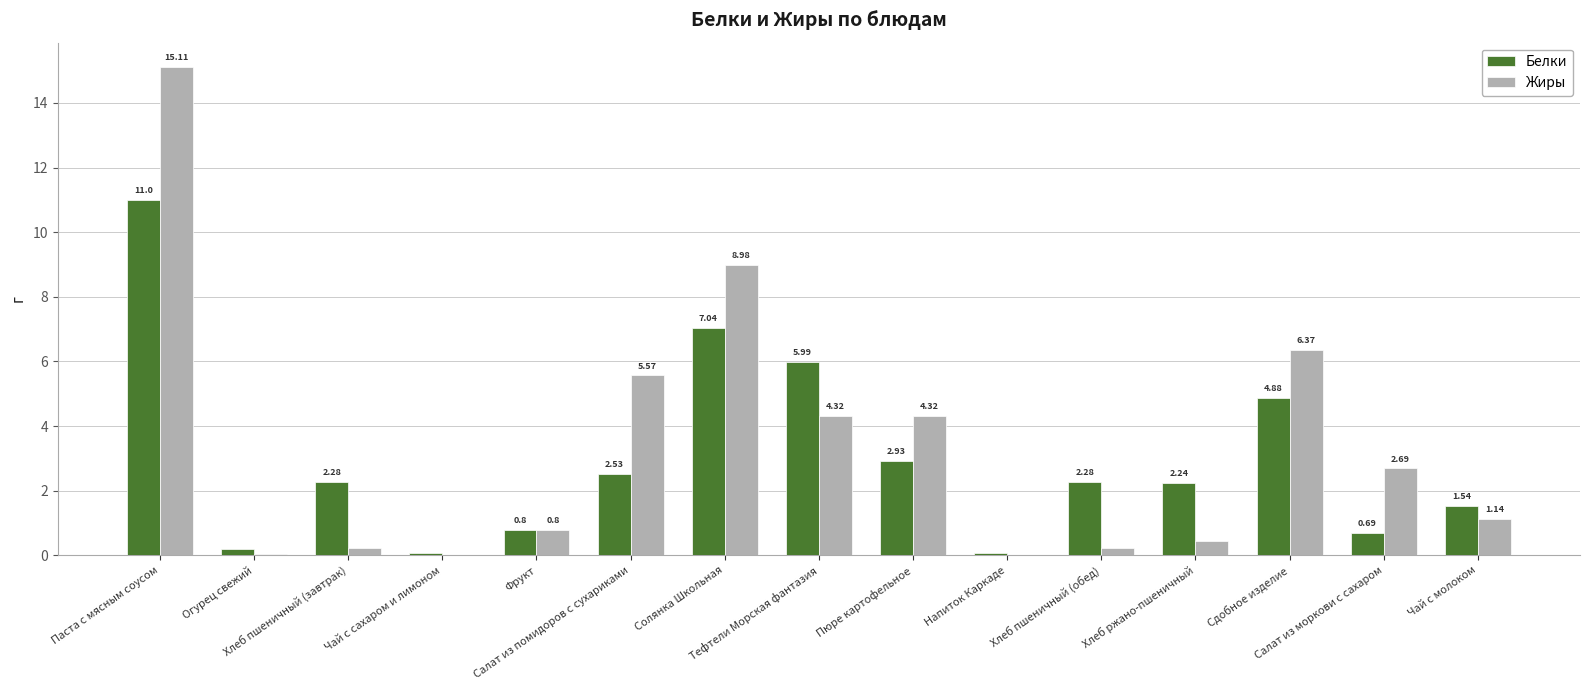

What is the sum of all Жиры values?

50.3